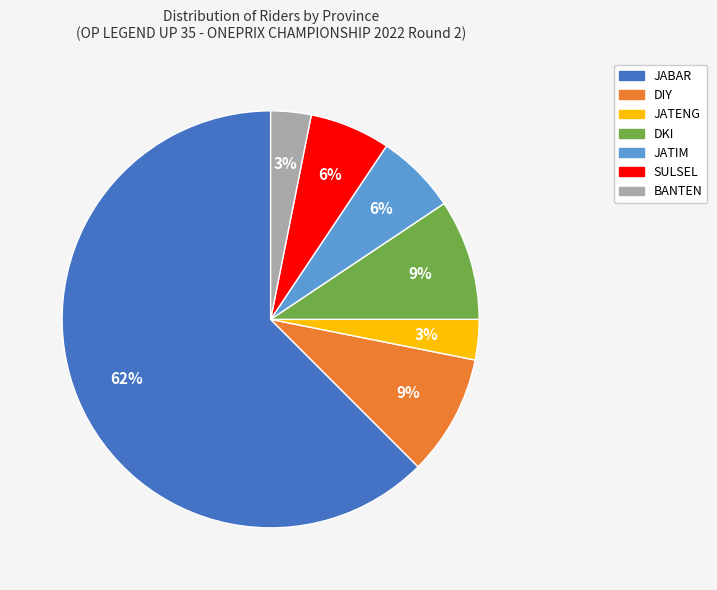

Is the sum of BANTEN and SULSEL greater than half?

No